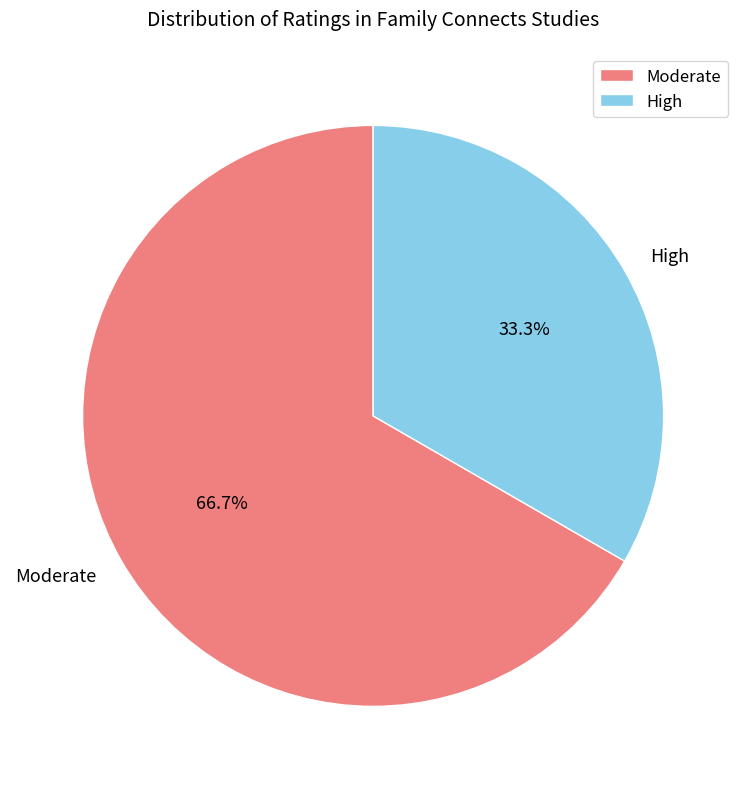

Which slice represents more than half of the pie?

Moderate